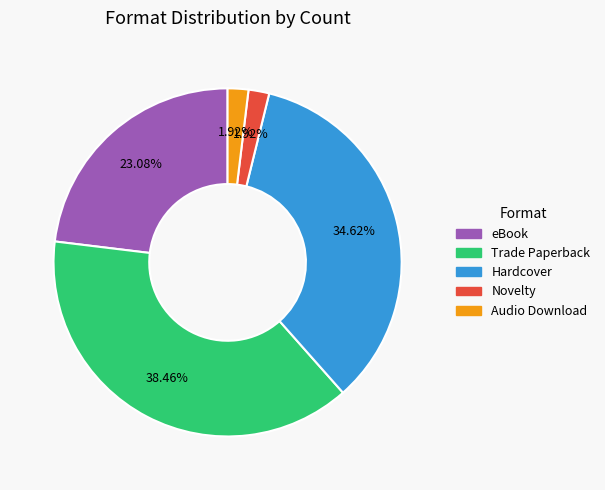

Between Hardcover and eBook, which is larger?

Hardcover